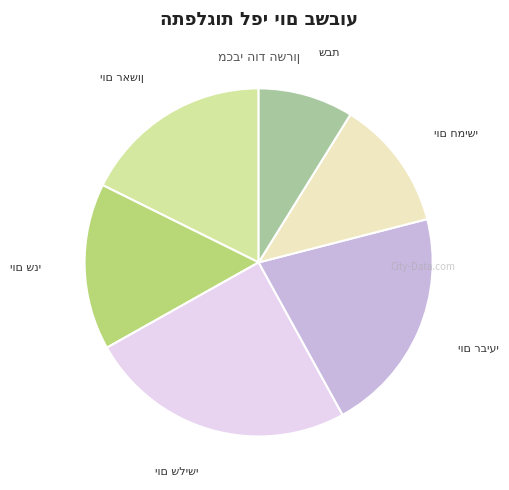

Is there a majority slice in this chart?

No